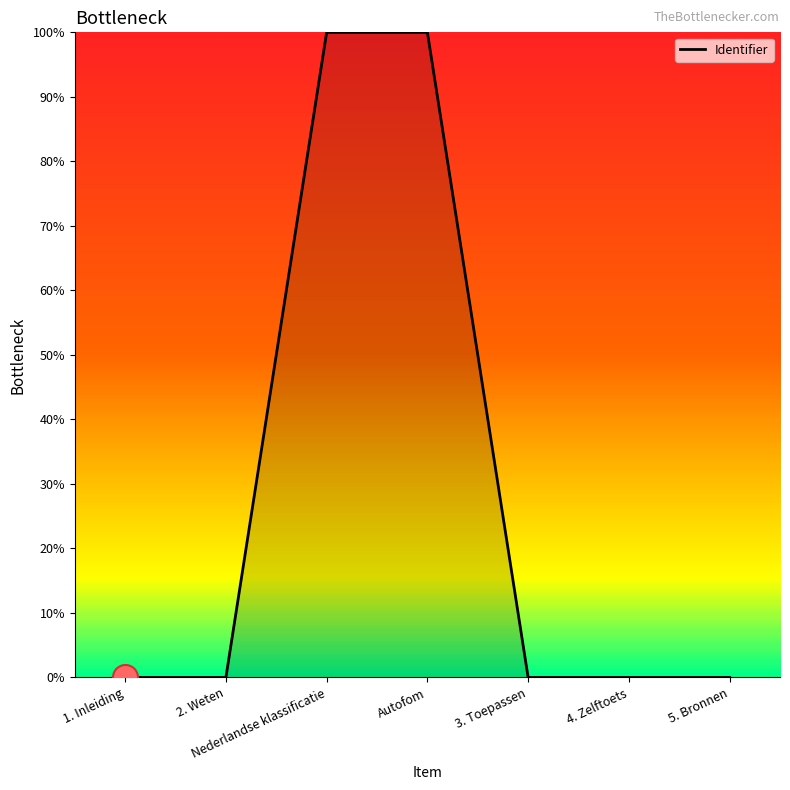

What is the change in value from 1. Inleiding to Autofom?

+100.0